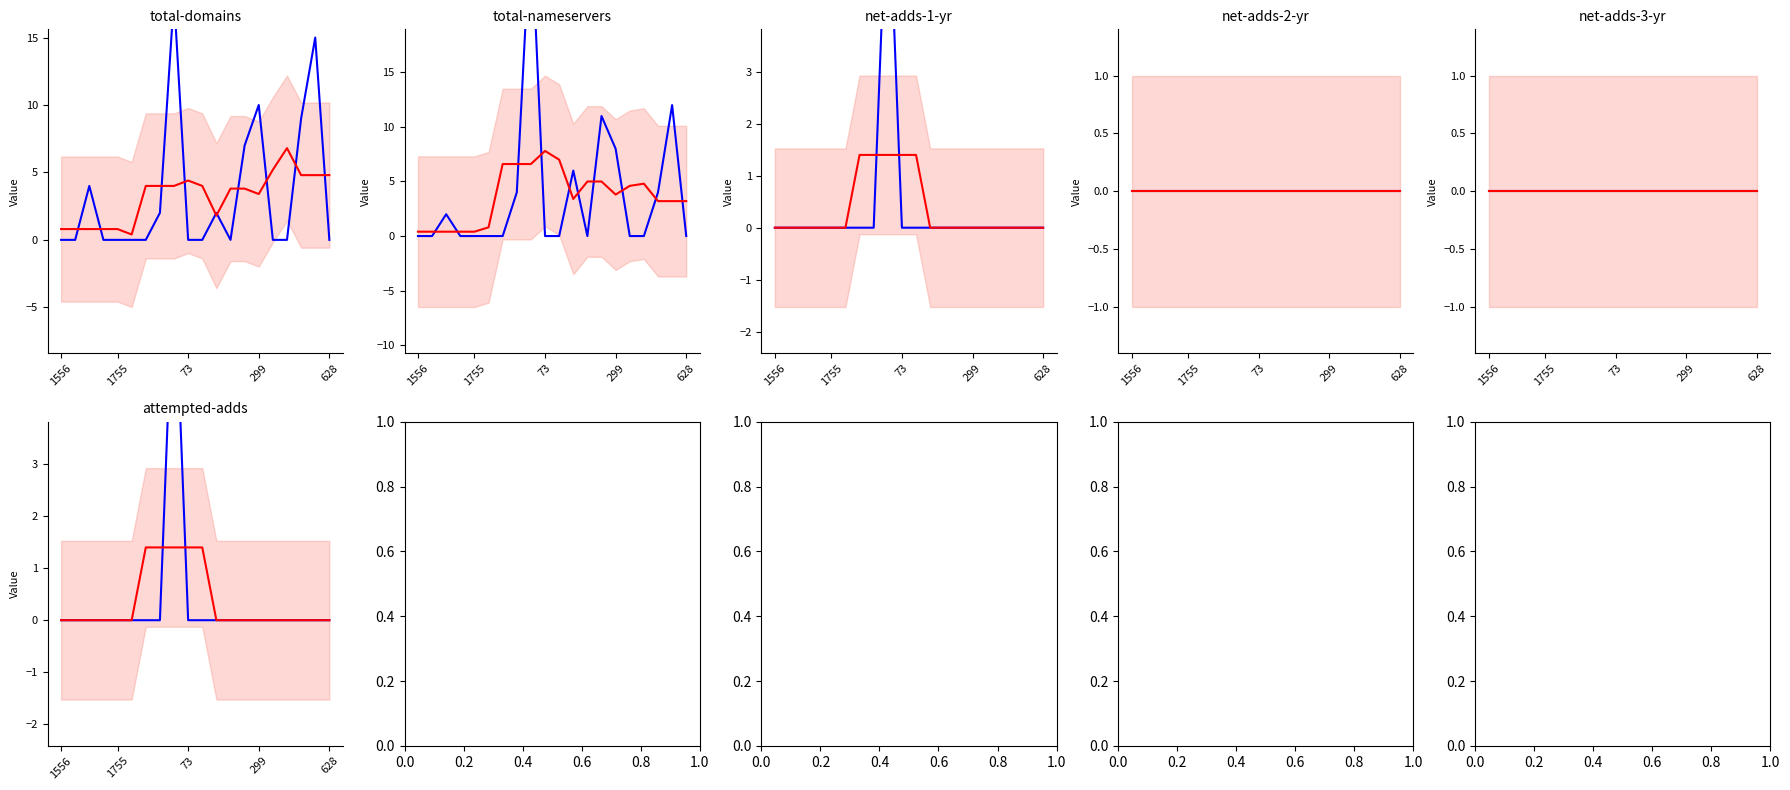

What is the greatest value displayed?

29